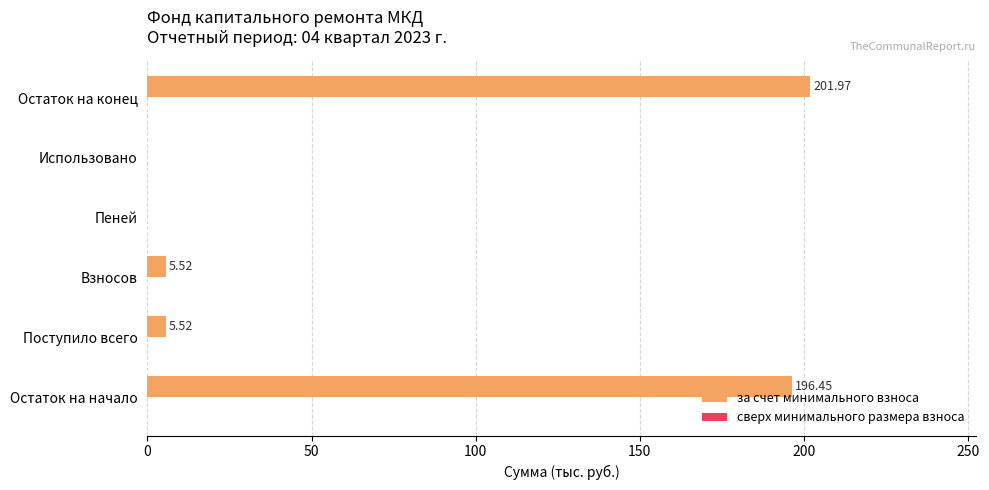

Which category has the highest value across all series?

Остаток на конец